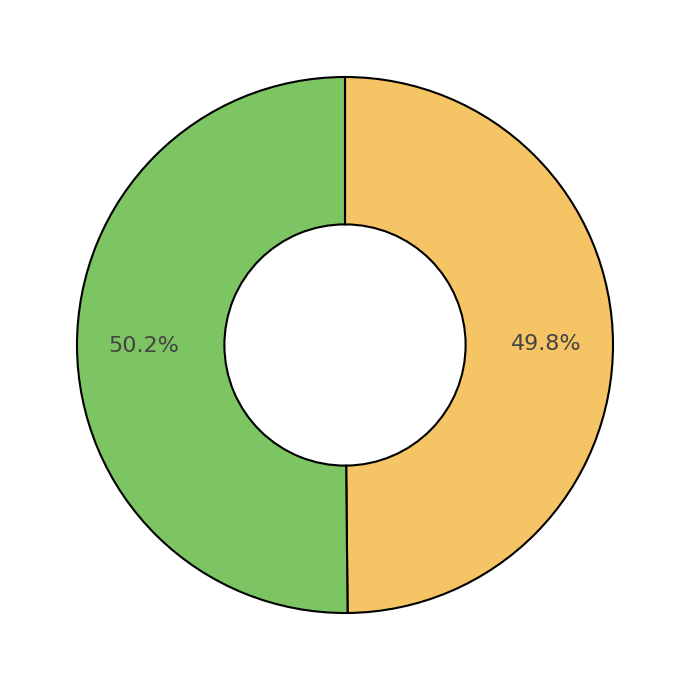

Is there a majority slice in this chart?

Yes